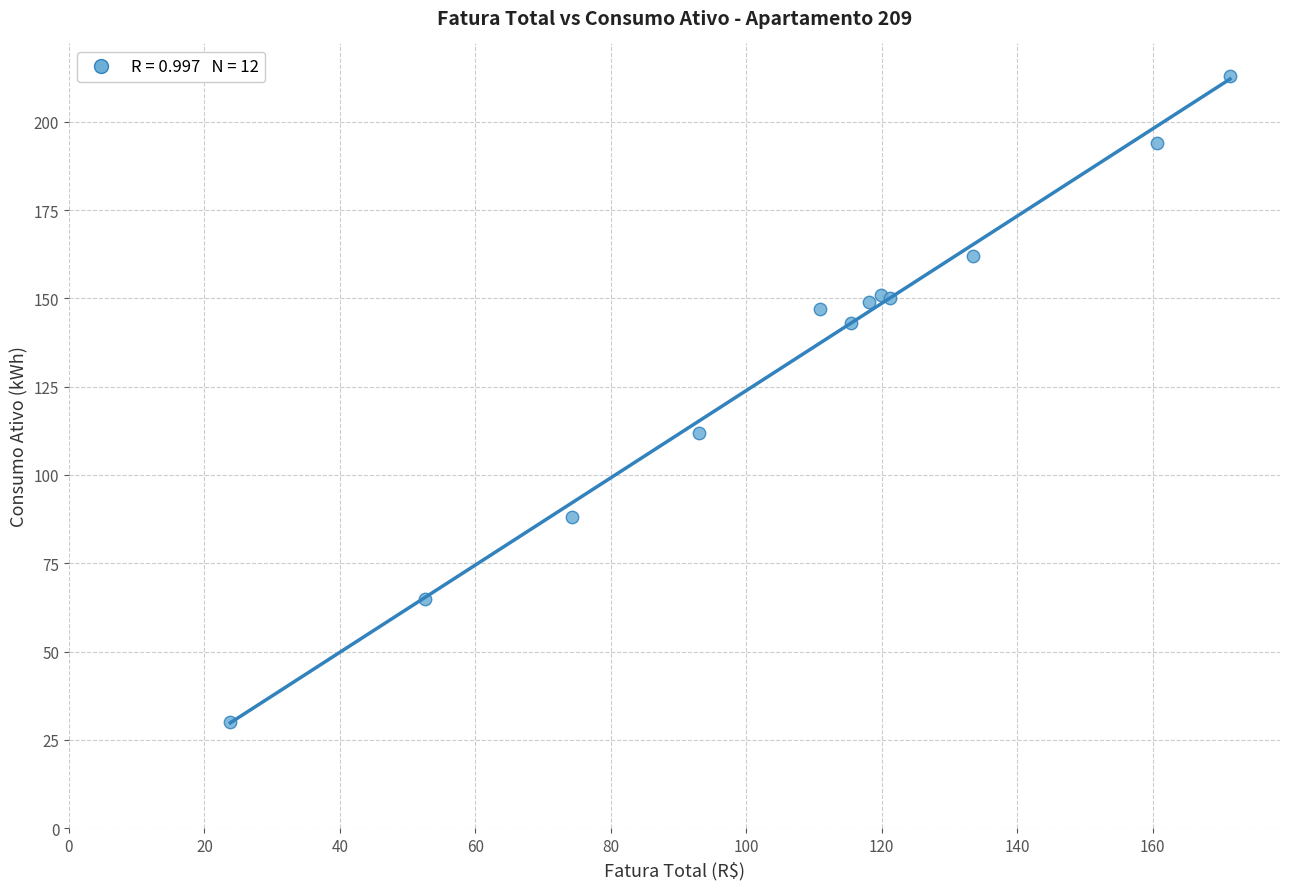

What Y value in the scatter plot is closest to 121?

112